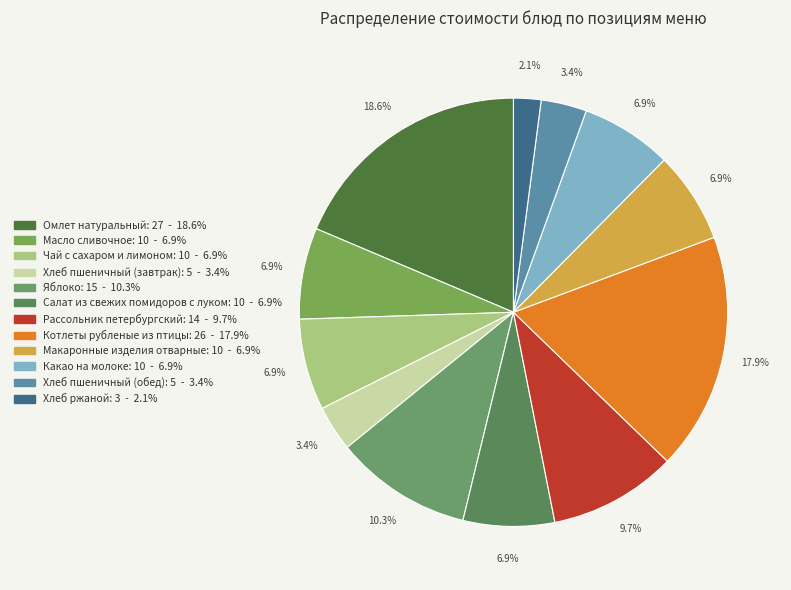

Rank the categories by value from lowest to highest.

Хлеб ржаной, Хлеб пшеничный (завтрак), Хлеб пшеничный (обед), Масло сливочное, Чай с сахаром и лимоном, Салат из свежих помидоров с луком, Макаронные изделия отварные, Какао на молоке, Рассольник петербургский, Яблоко, Котлеты рубленые из птицы, Омлет натуральный